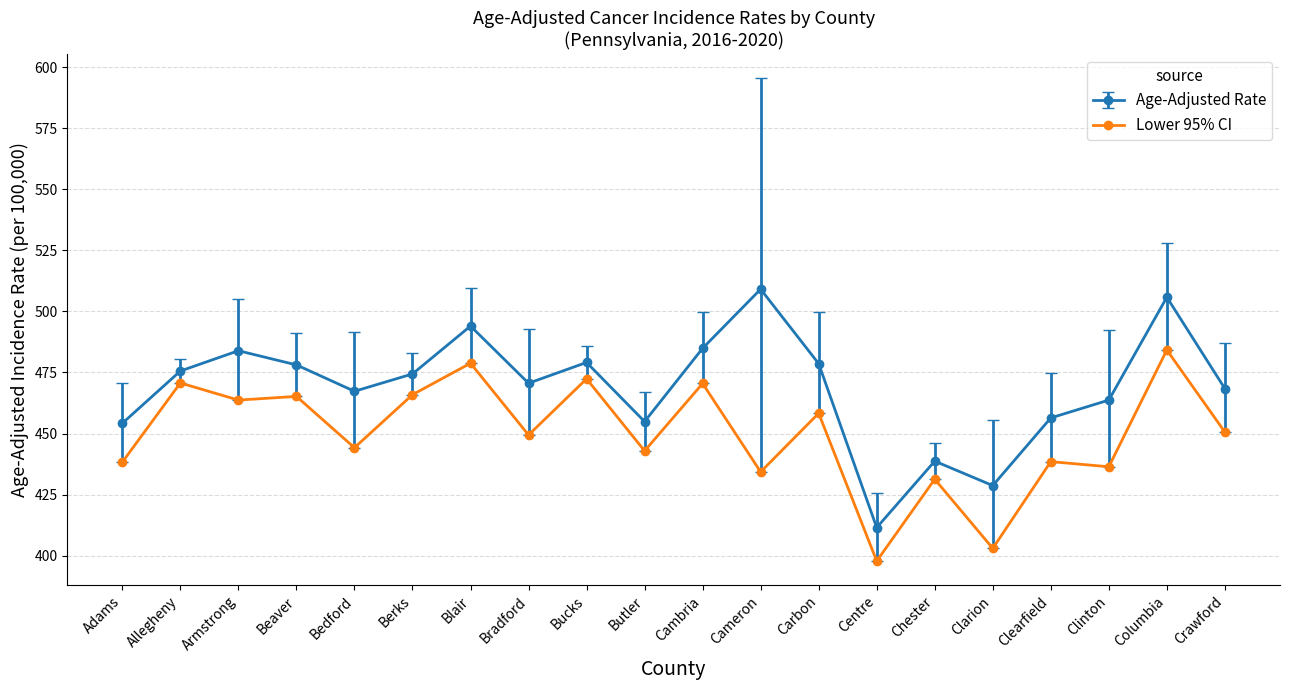

How many values in the Lower 95% CI series are below 450?

10